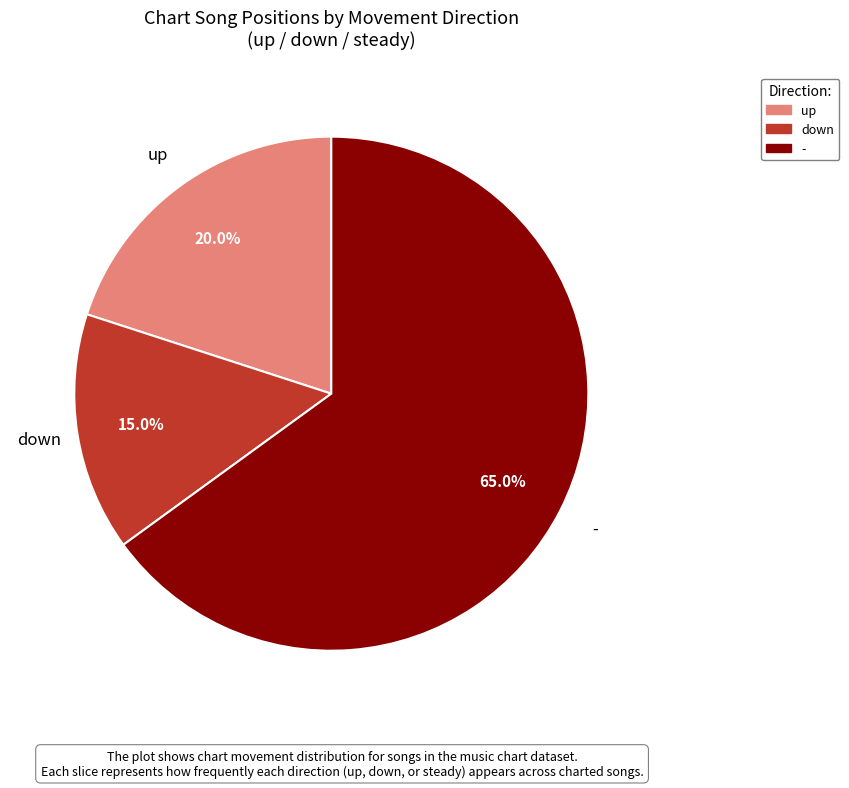

Between down and up, which is larger?

up